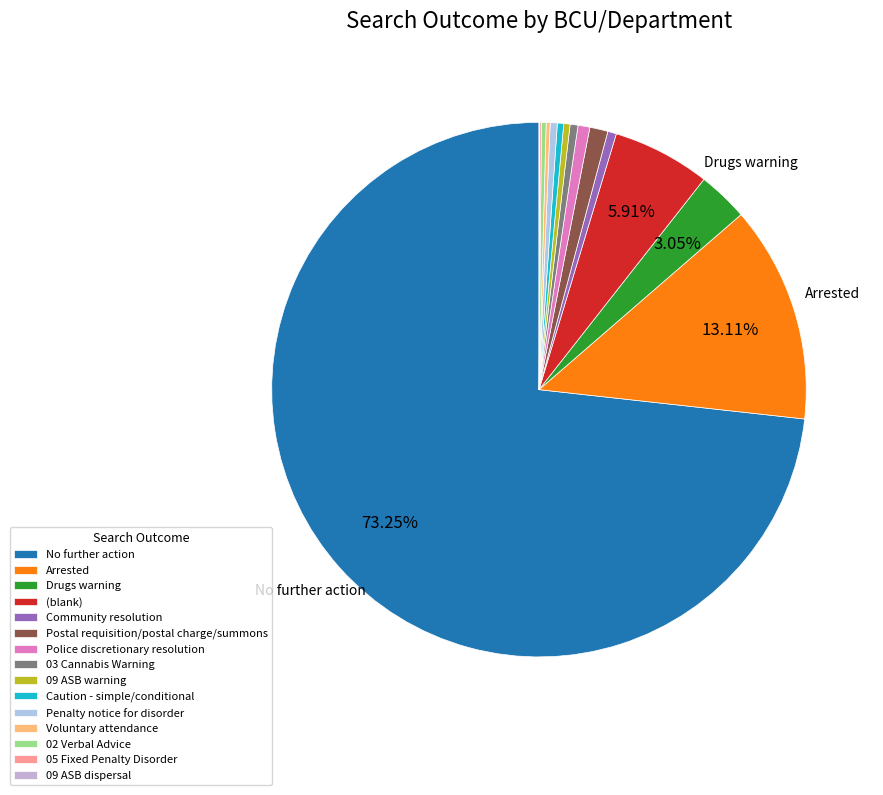

How much of the chart is everything except Penalty notice for disorder?

99.6%